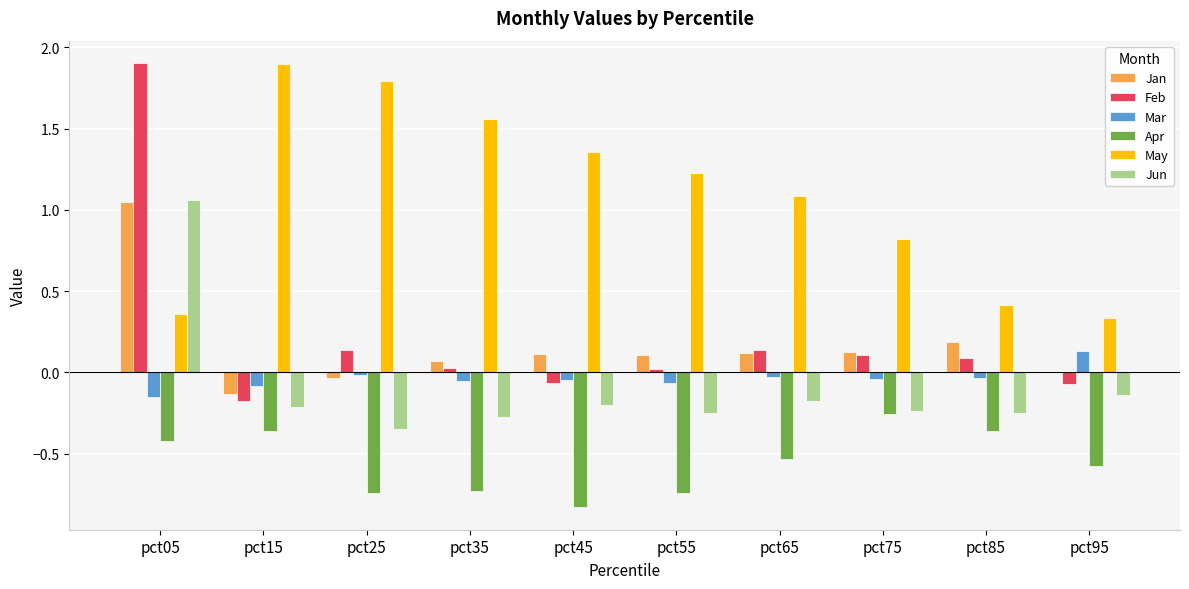

True or false: Jan has a value of 0.1 at pct45.

True